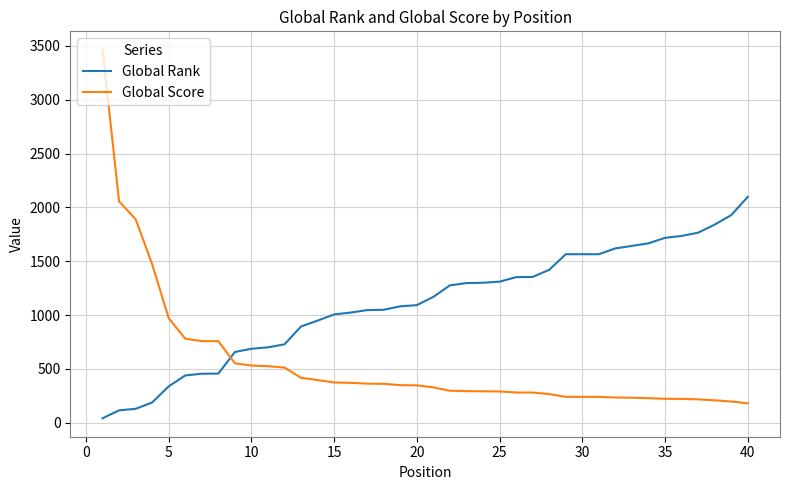

What is the greatest value displayed?

3464